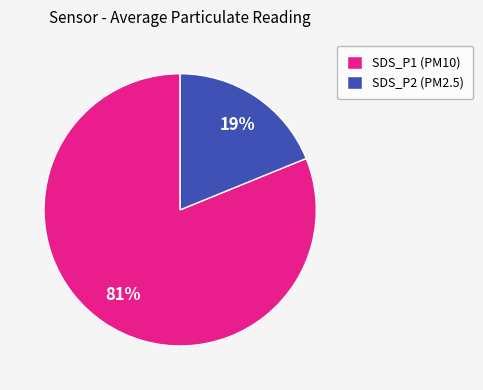

To the nearest percent, what is the average slice percentage?

50%